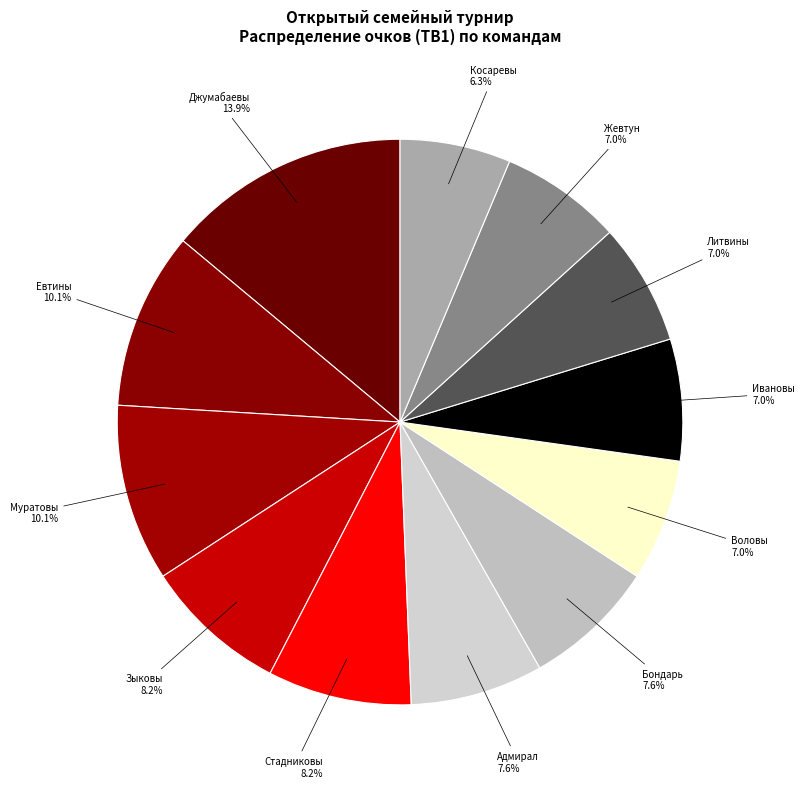

What is the smallest slice in the pie chart?

Косаревы